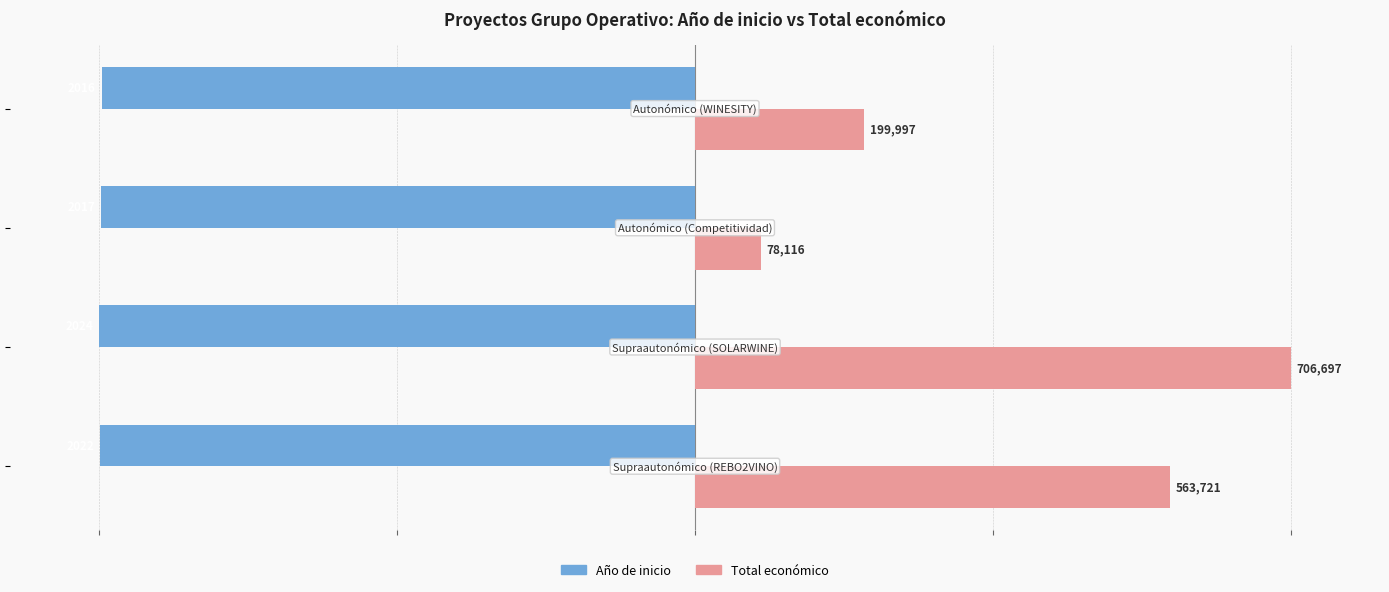

What are all the series names shown in the legend?

Año de inicio, Total económico